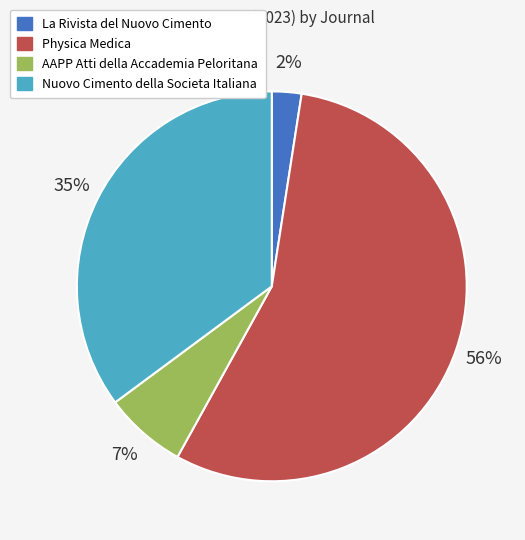

To the nearest percent, what is the average slice percentage?

25%